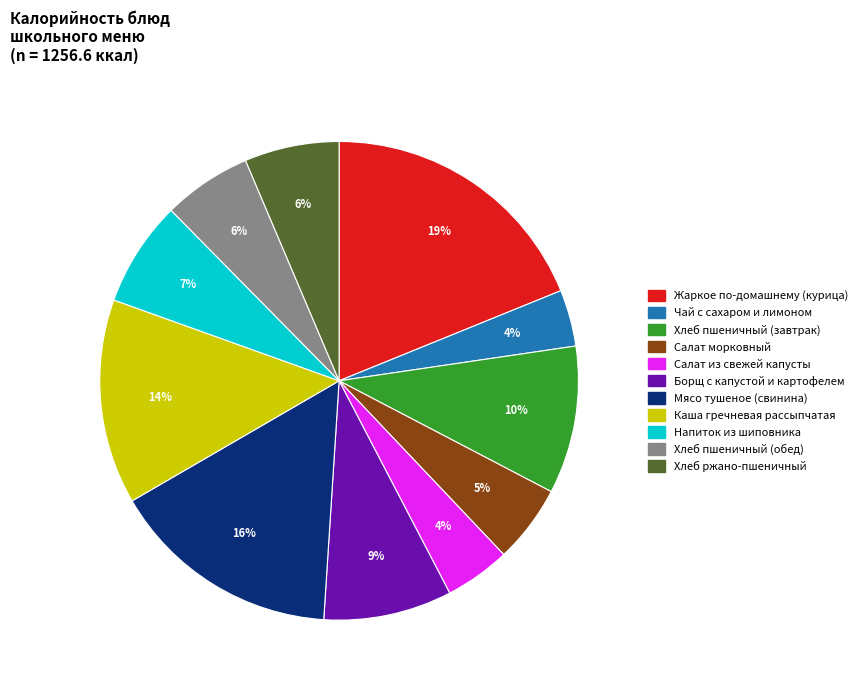

True or false: Хлеб пшеничный (завтрак) accounts for 2% of the total.

False